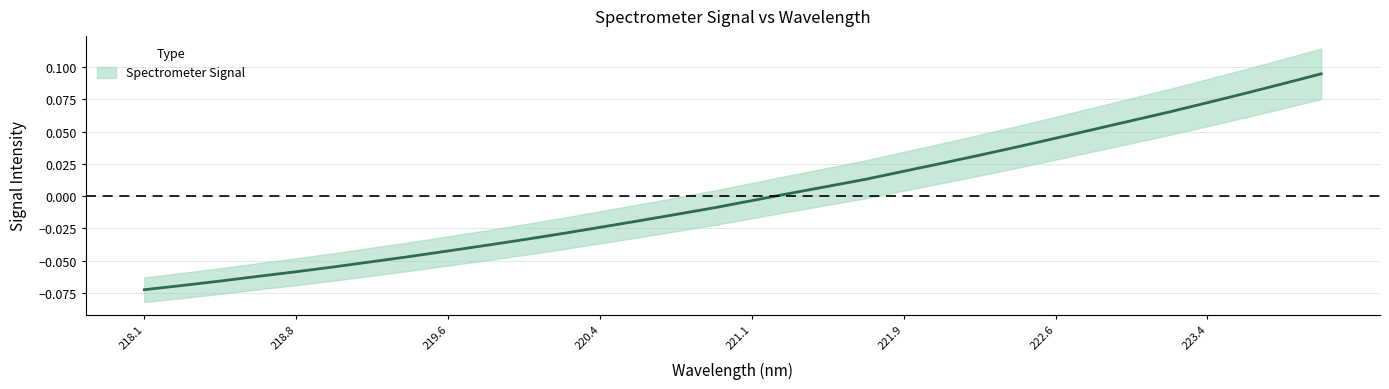

True or false: there are more than 1 points higher than both neighbors.

False